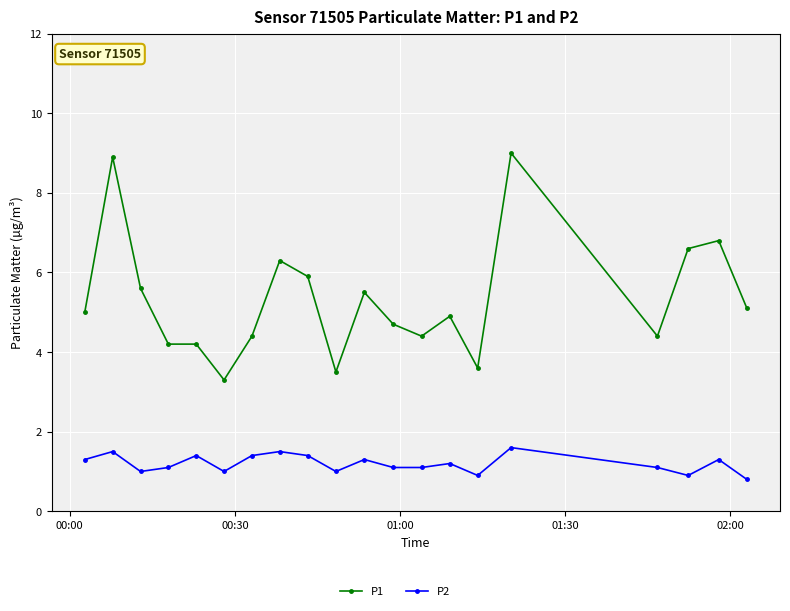

What is the average value of the P2 series?

1.2